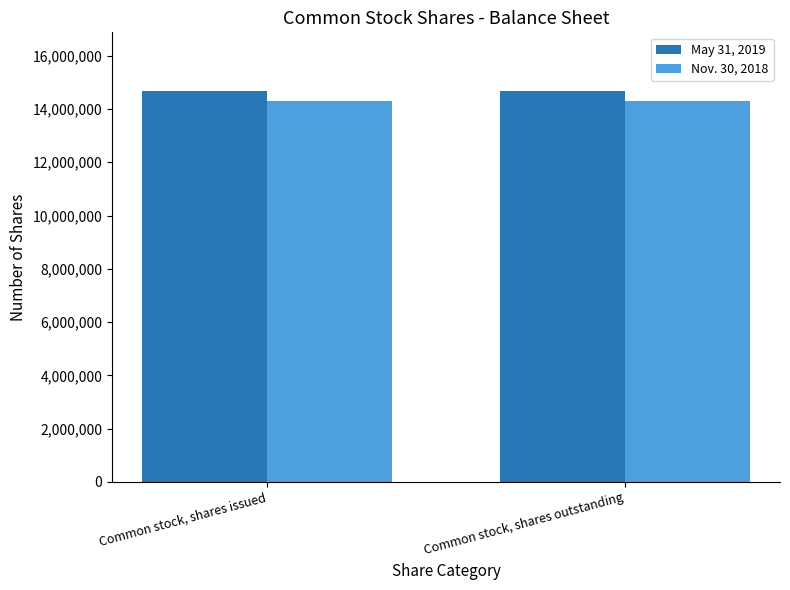

Reading left to right, extract all data points from this chart.

May 31, 2019: Common stock, shares issued=14677136	Common stock, shares outstanding=14677136
Nov. 30, 2018: Common stock, shares issued=14290236	Common stock, shares outstanding=14290236